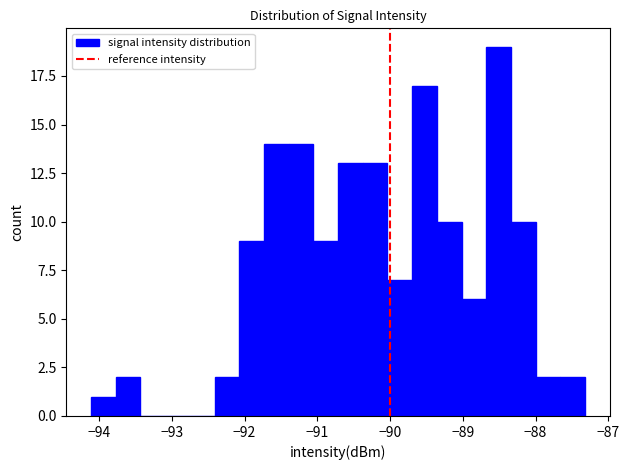

Around what value on the x-axis is the tallest bar? Give the approximate position of its centre, as read against the axis.

-88.5